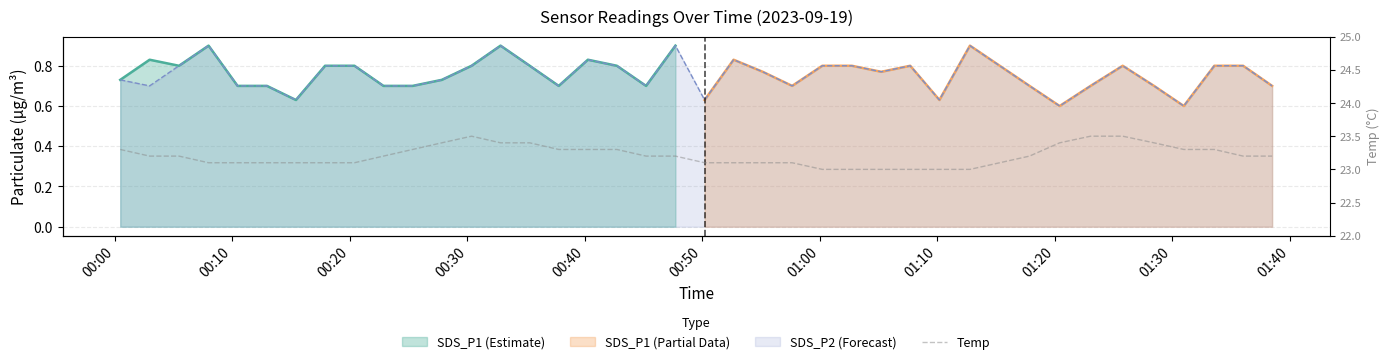

What is the value of the 18th point from the left?

23.3